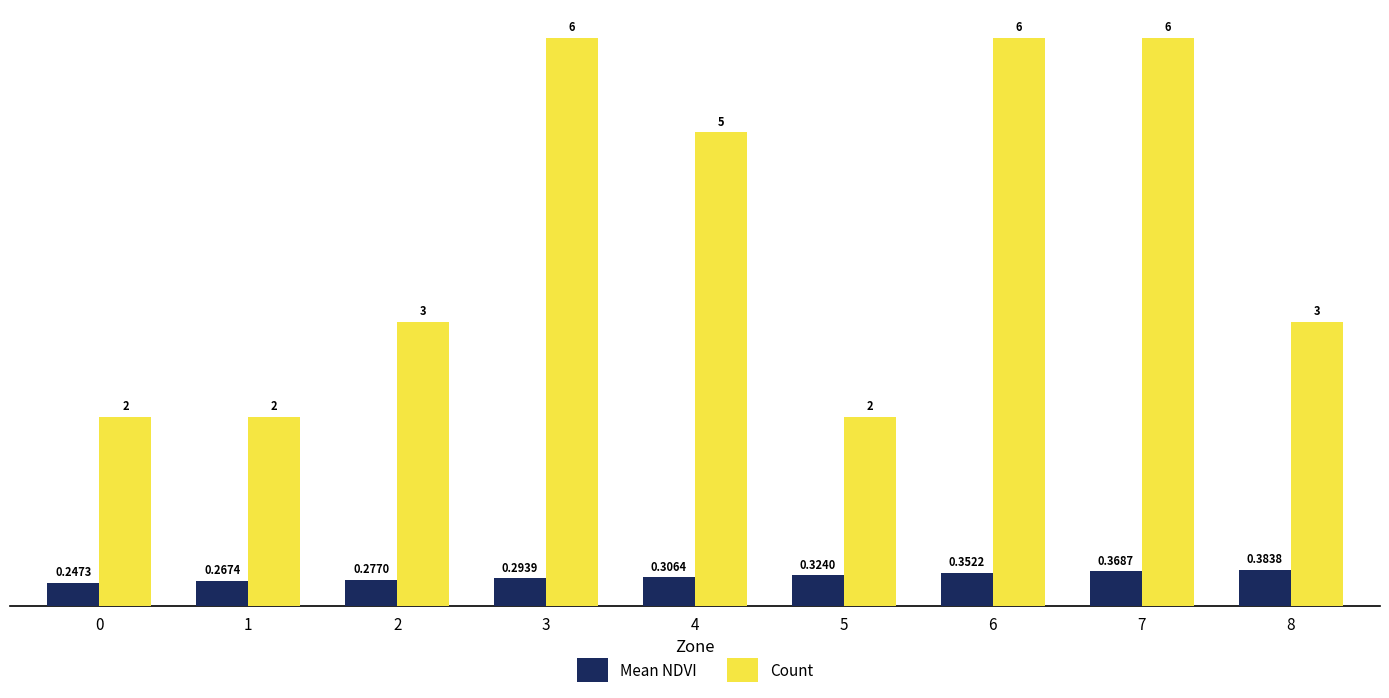

What is the greatest value displayed?

6.0